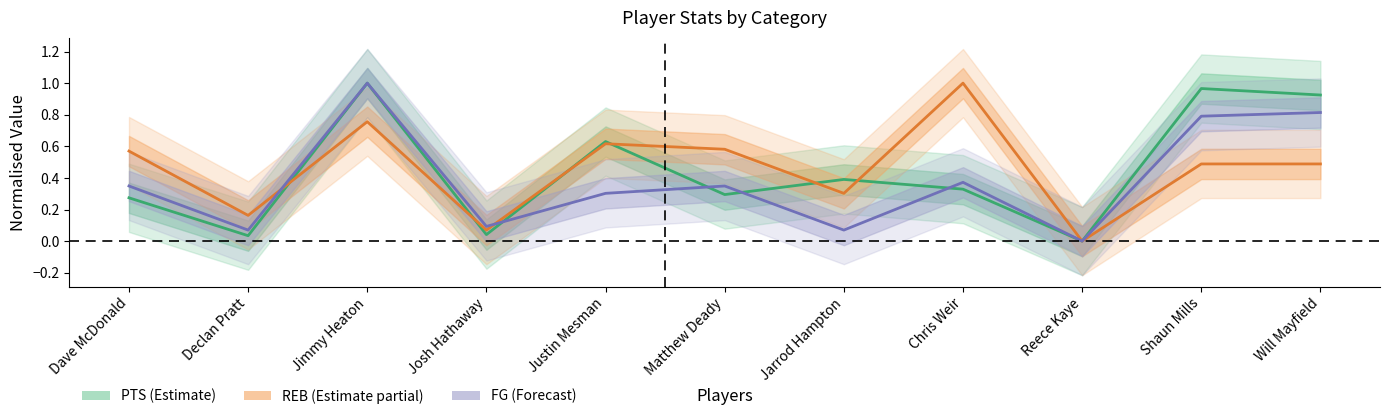

Does the chart display data point markers on the line(s)?

No